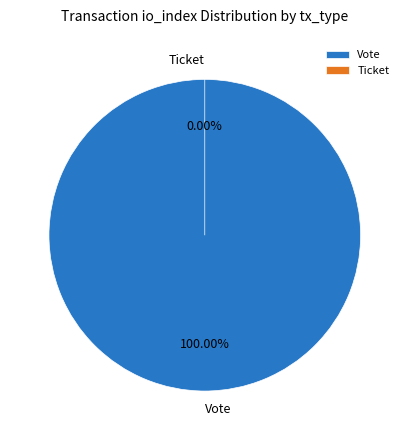

What is the change in value from Vote (io_index=1) to Ticket (io_index=0)?

-1